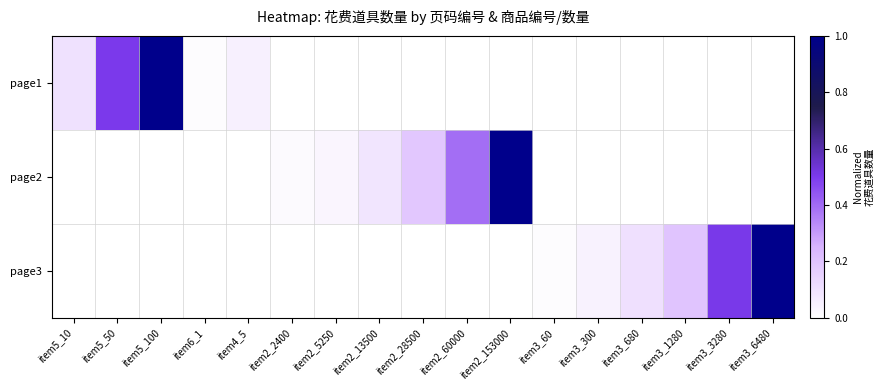

Reading left to right, transcribe all the data shown in this chart.

page1: item5_10=0.1	item5_50=0.5	item5_100=1.0	item6_1=0.0	item4_5=0.1	item2_2400=0.0	item2_5250=0.0	item2_13500=0.0	item2_28500=0.0	item2_60000=0.0	item2_153000=0.0	item3_60=0.0	item3_300=0.0	item3_680=0.0	item3_1280=0.0	item3_3280=0.0	item3_6480=0.0
page2: item5_10=0.0	item5_50=0.0	item5_100=0.0	item6_1=0.0	item4_5=0.0	item2_2400=0.0	item2_5250=0.0	item2_13500=0.1	item2_28500=0.2	item2_60000=0.4	item2_153000=1.0	item3_60=0.0	item3_300=0.0	item3_680=0.0	item3_1280=0.0	item3_3280=0.0	item3_6480=0.0
page3: item5_10=0.0	item5_50=0.0	item5_100=0.0	item6_1=0.0	item4_5=0.0	item2_2400=0.0	item2_5250=0.0	item2_13500=0.0	item2_28500=0.0	item2_60000=0.0	item2_153000=0.0	item3_60=0.0	item3_300=0.0	item3_680=0.1	item3_1280=0.2	item3_3280=0.5	item3_6480=1.0